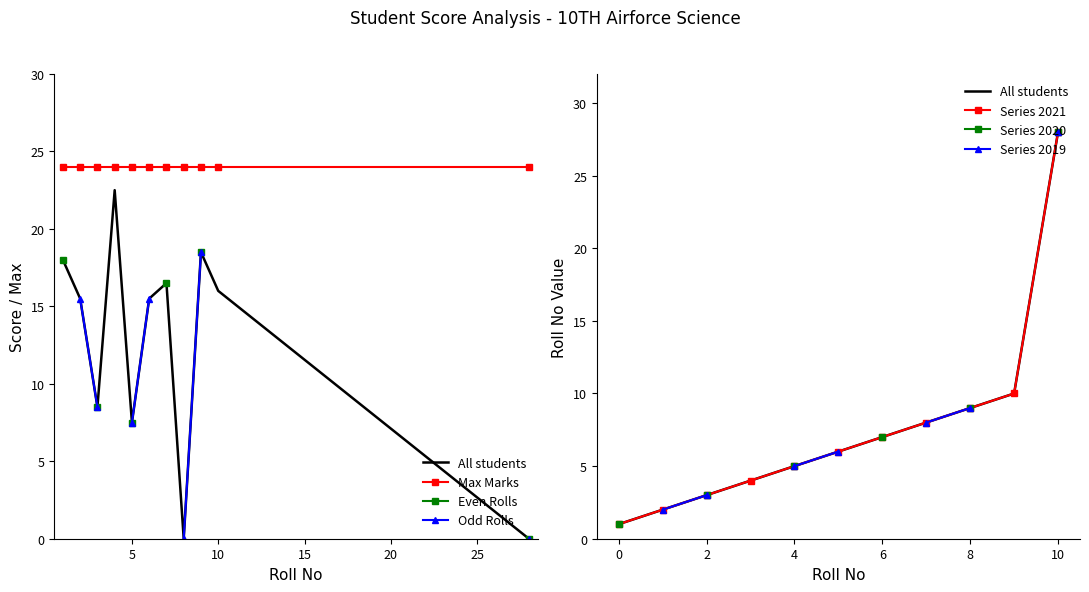

How many values in Score are above zero?

9